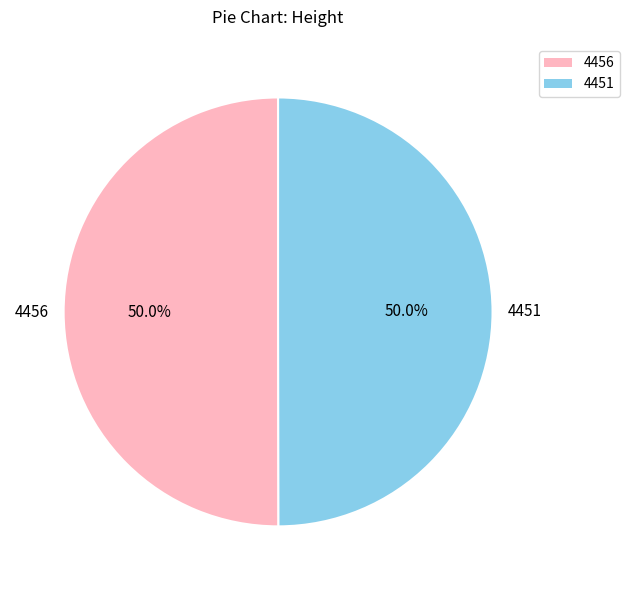

What is the ratio of the value at 4456 to the value at 4451?

1.0